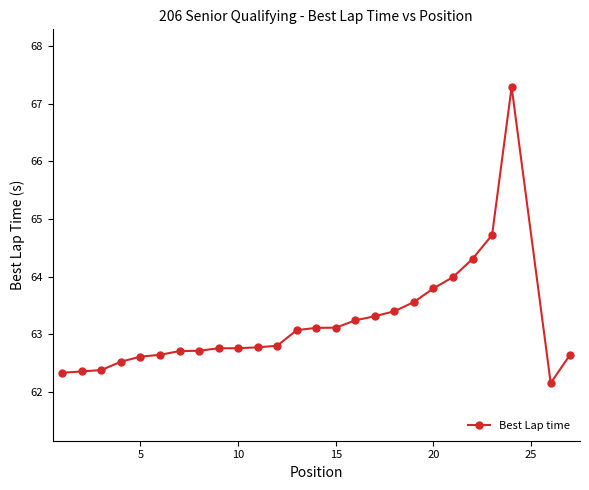

What is the value of the 10th point from the left?

62.8